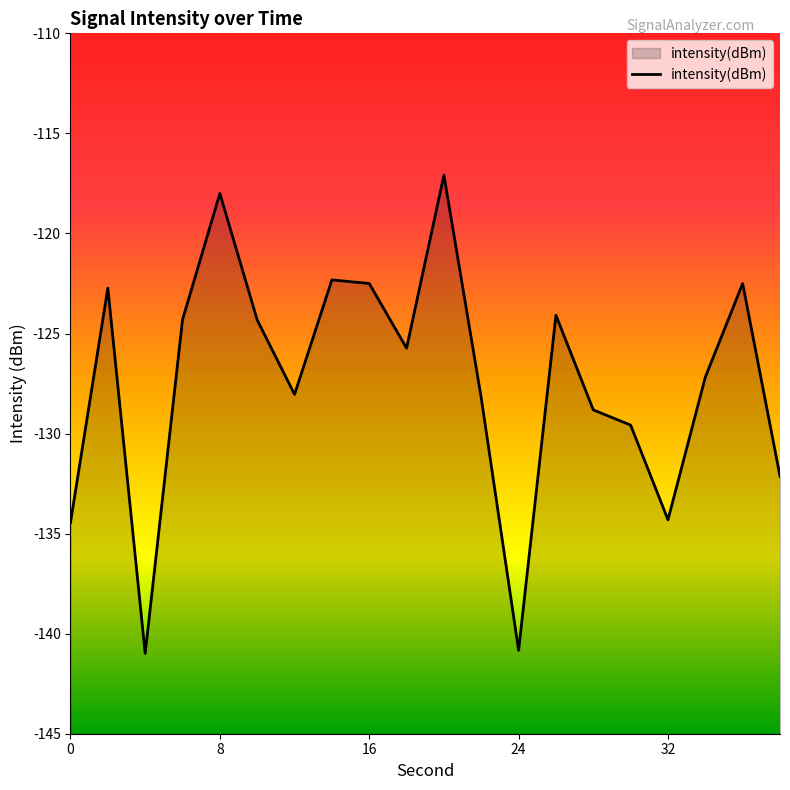

How many lines are shown in the chart?

1